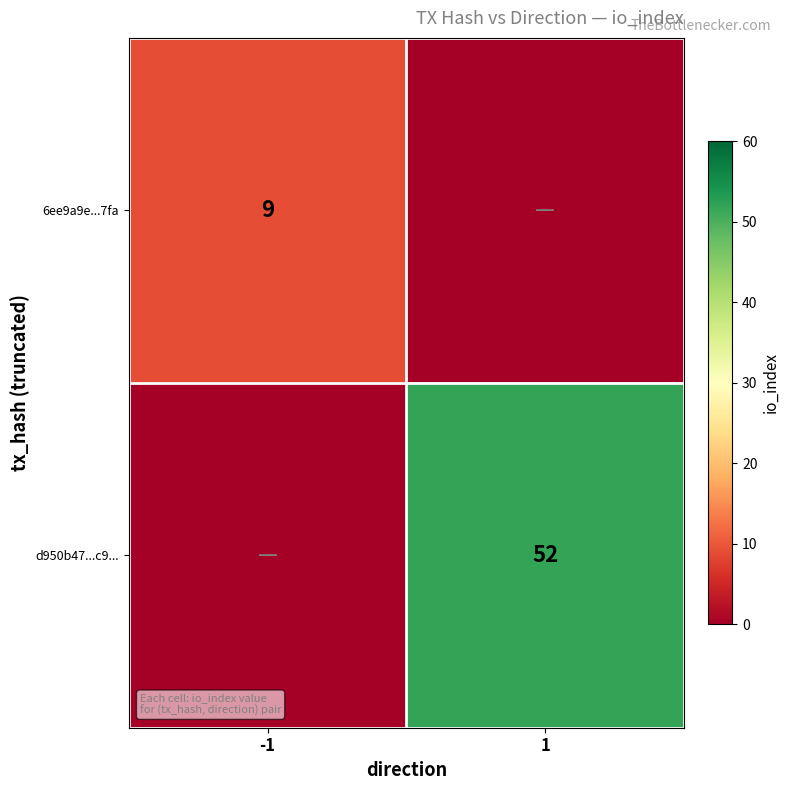

True or false: d950b47...c9... has a value of 74 at 1.

False